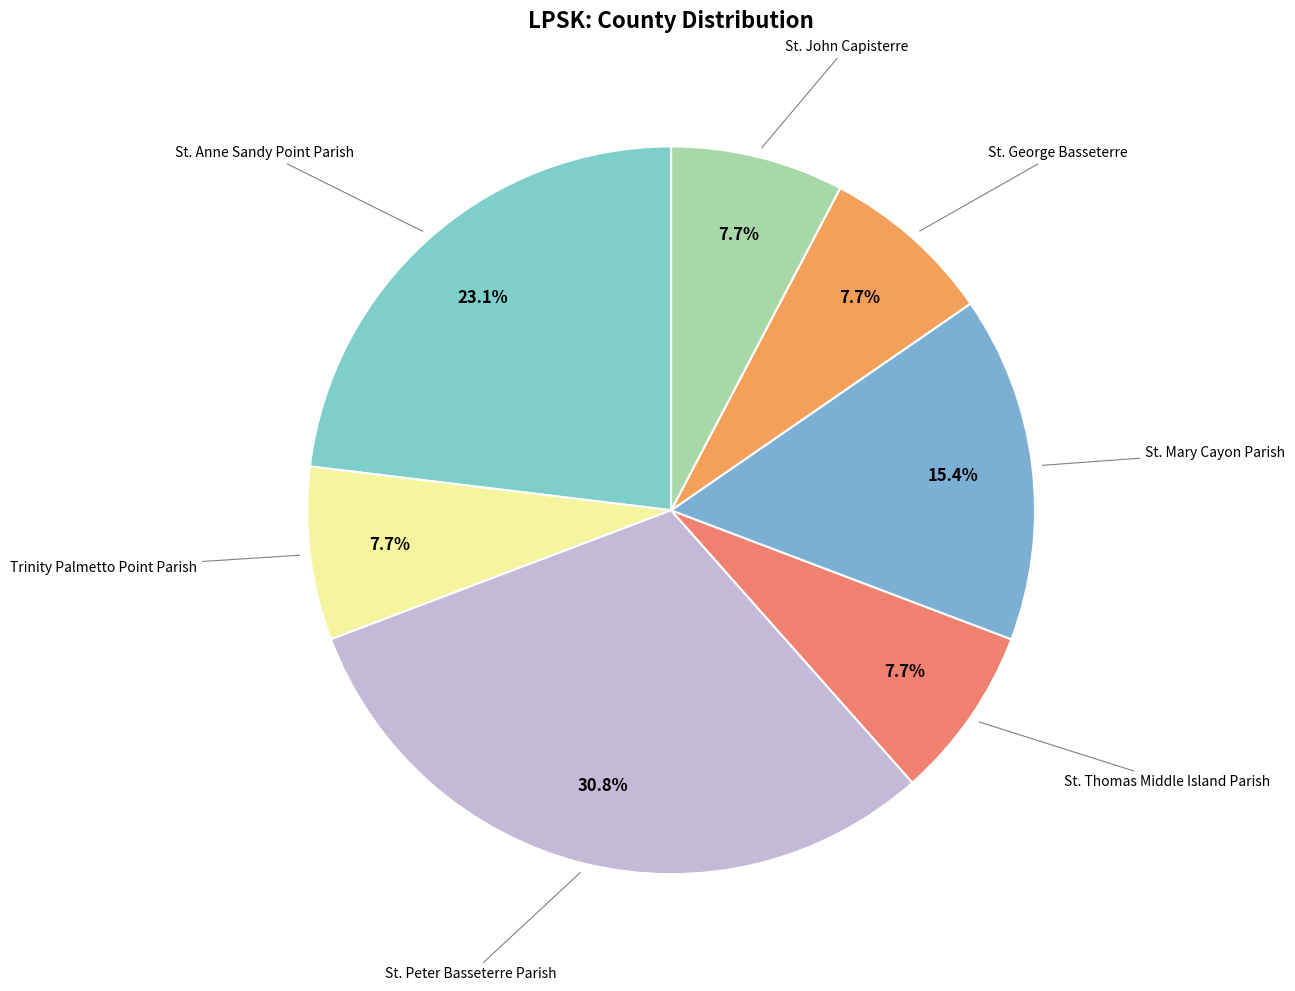

Which slice is the smallest?

Trinity Palmetto Point Parish